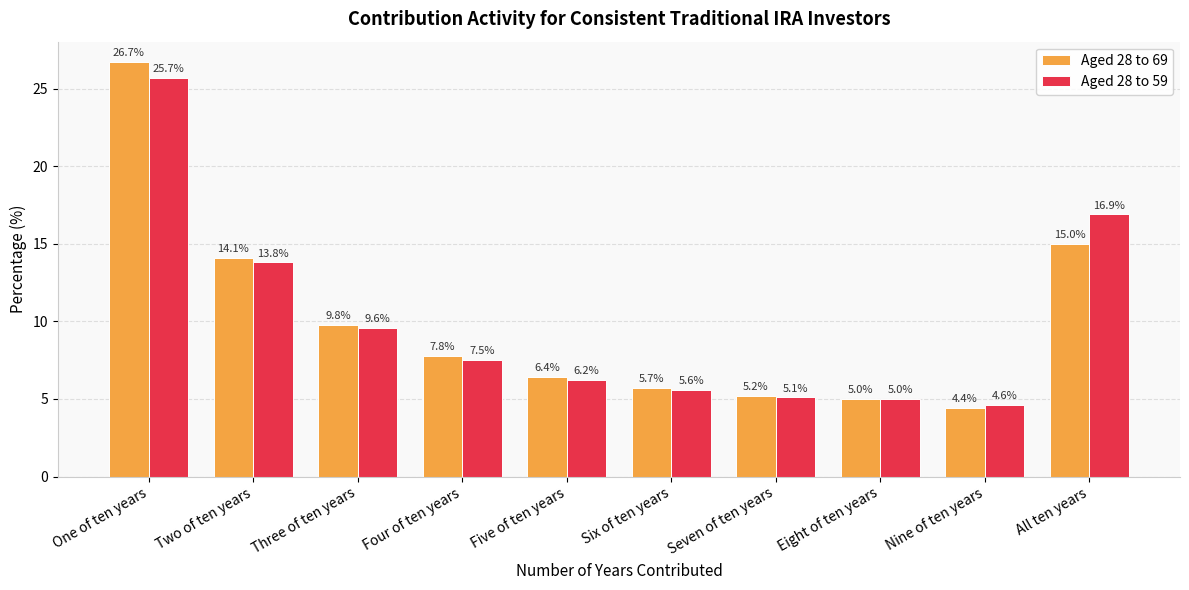

Reading left to right, extract all data points from this chart.

Aged 28 to 69: 26.7	14.1	9.8	7.8	6.4	5.7	5.2	5.0	4.4	15.0
Aged 28 to 59: 25.7	13.8	9.6	7.5	6.2	5.6	5.1	5.0	4.6	16.9